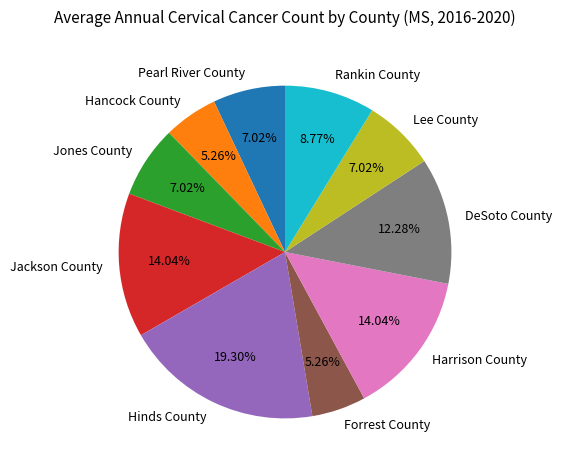

What is the total percentage of Lee County and Forrest County?

12.3%